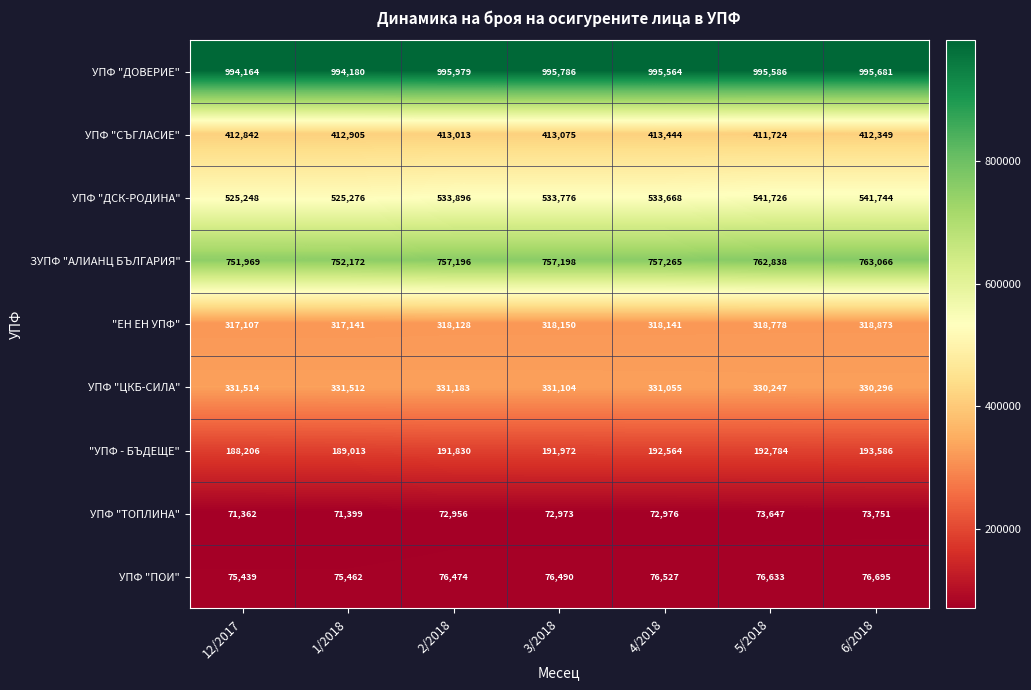

How many distinct data groups are displayed?

9